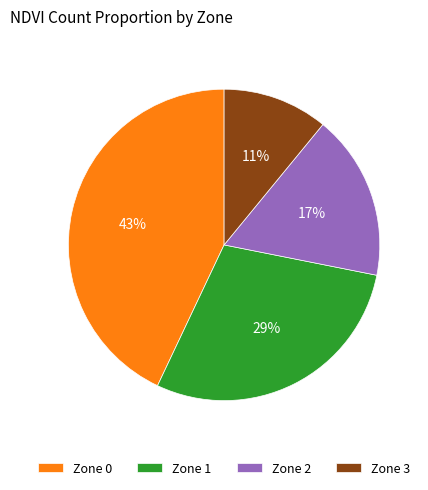

Approximately how many times larger is the value at Zone 3 compared to Zone 0?

0.3